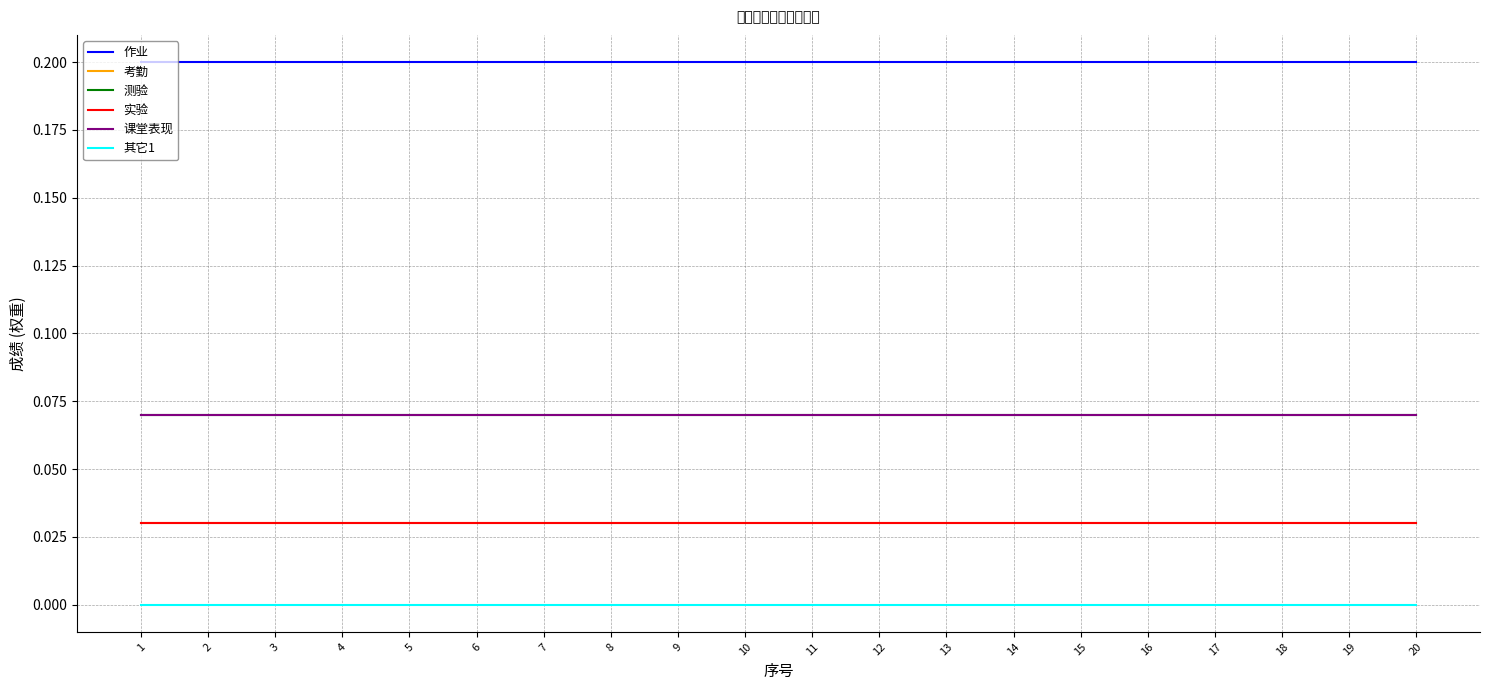

What is the total value across all series at 14?

0.4